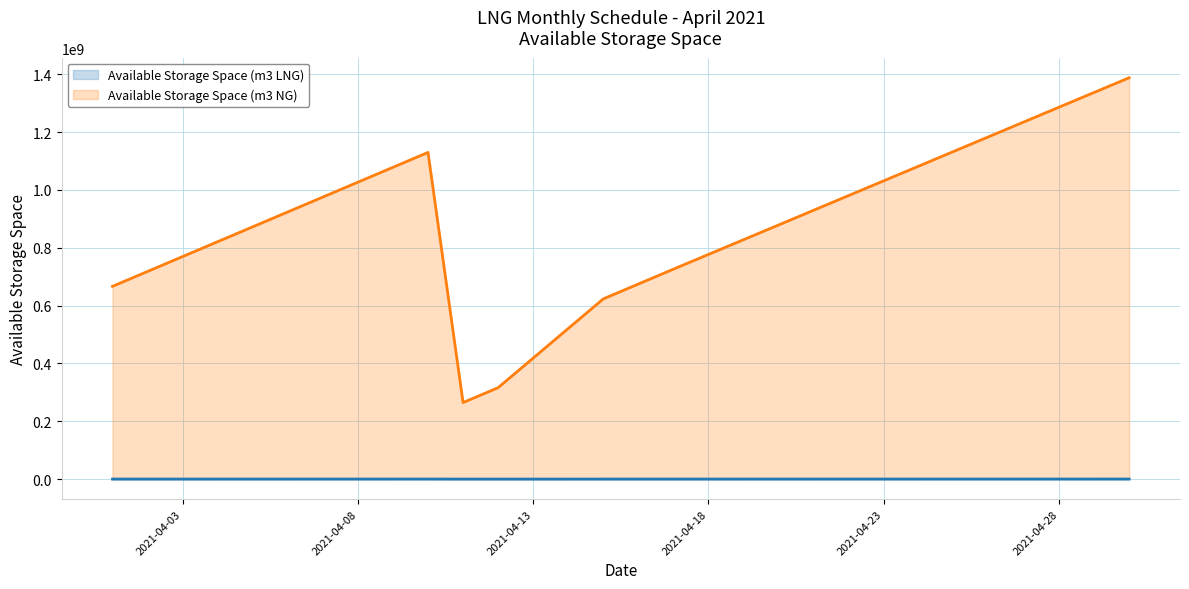

Where is the first local maximum for Available Storage Space (m3 NG)?

2021-04-10